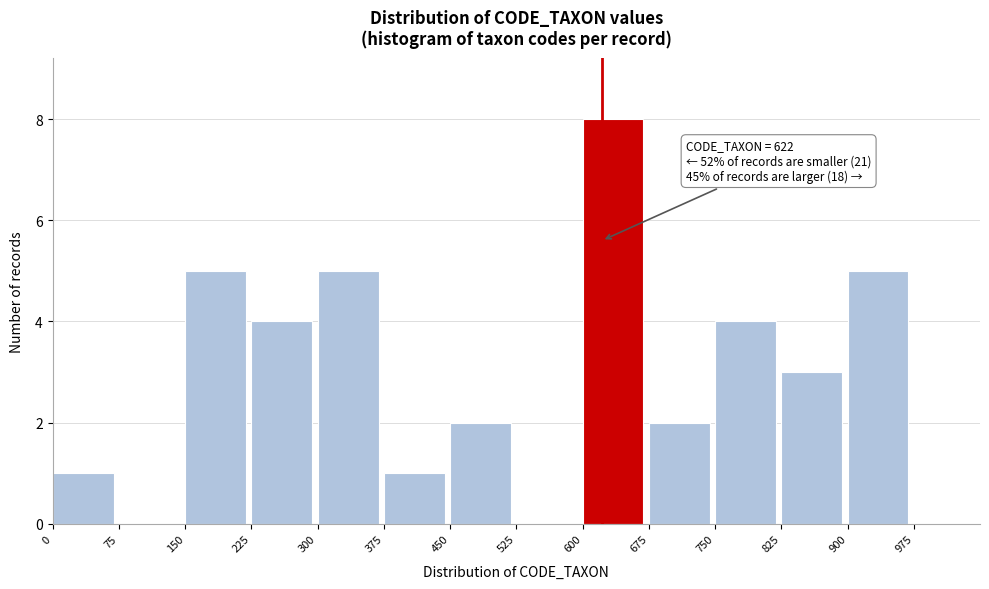

Over which range of the x-axis is the bar tallest?

600 to 675